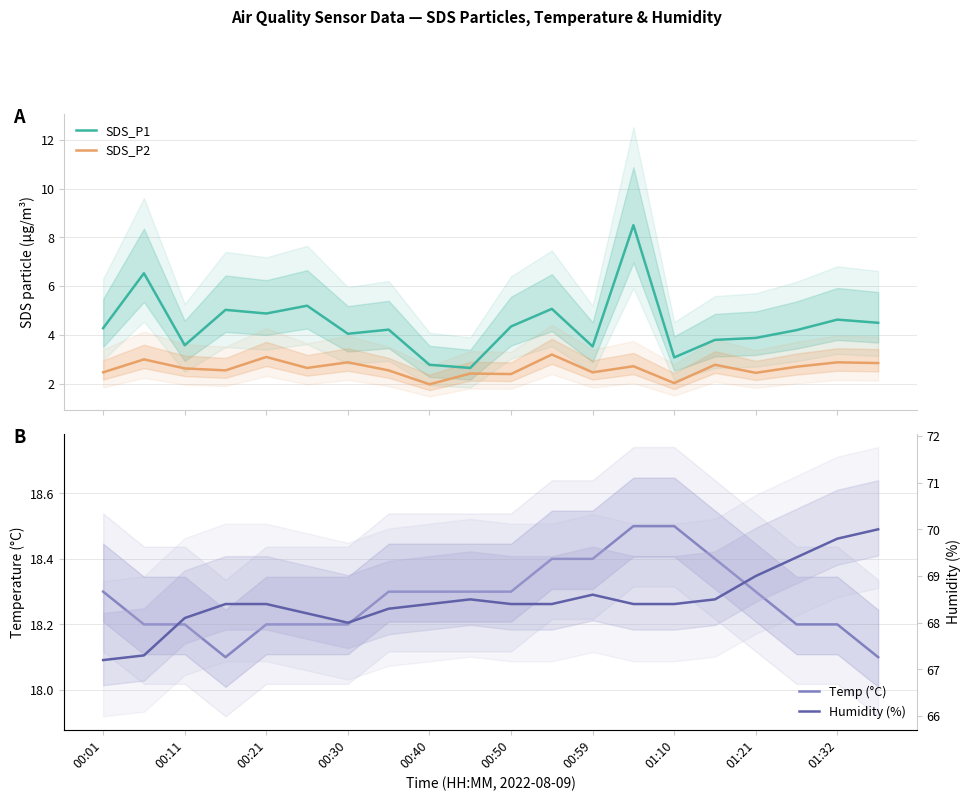

Rank the series at 00:11 from highest to lowest value.

Humidity (%), Temp (°C), SDS_P1, SDS_P2